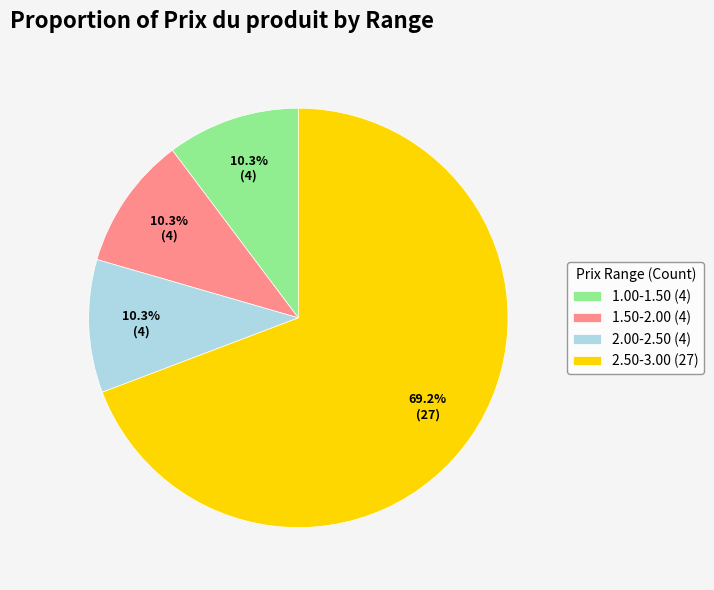

Which slice is the largest?

2.50-3.00 (27)